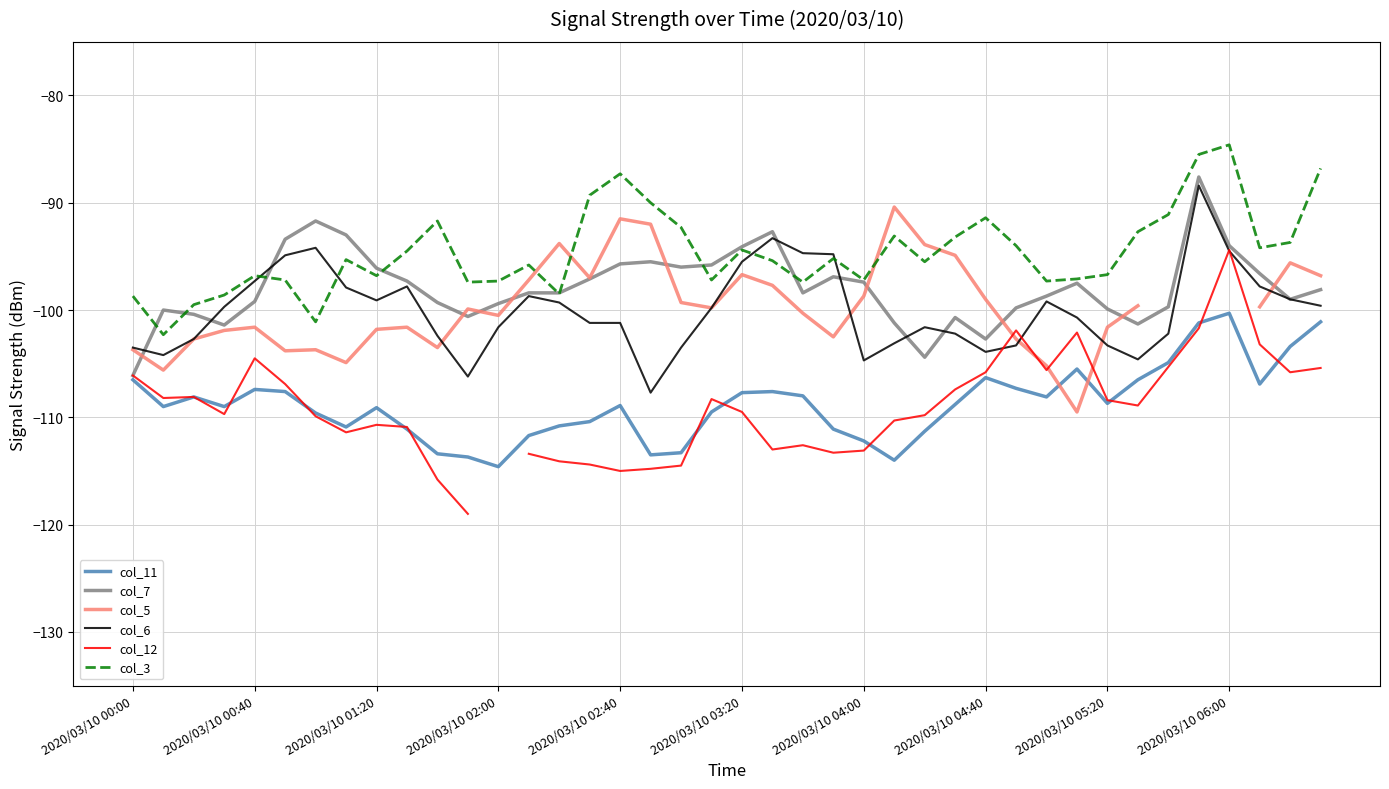

True or false: col_6 and col_11 cross at least once.

False